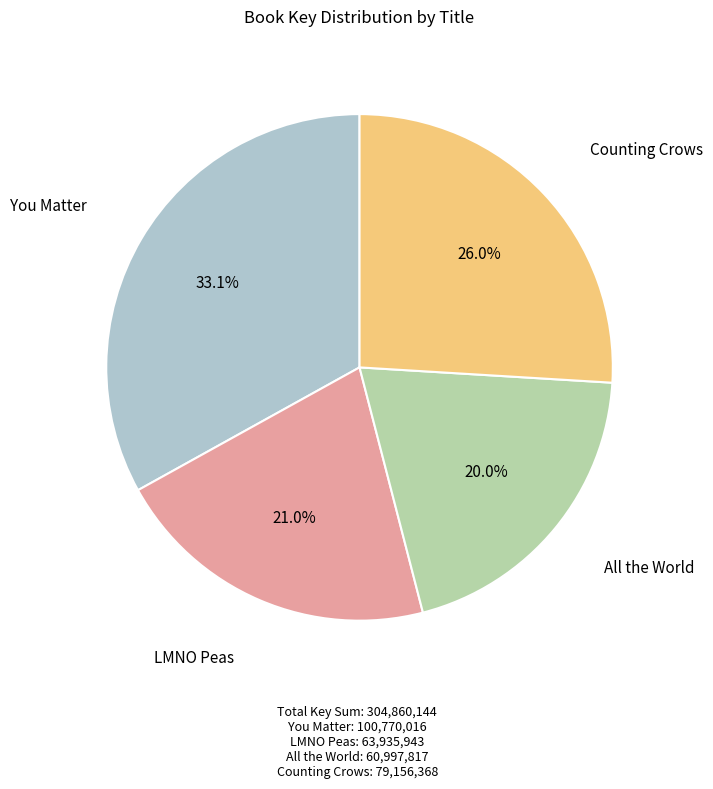

Is the sum of Counting Crows and All the World greater than half?

No